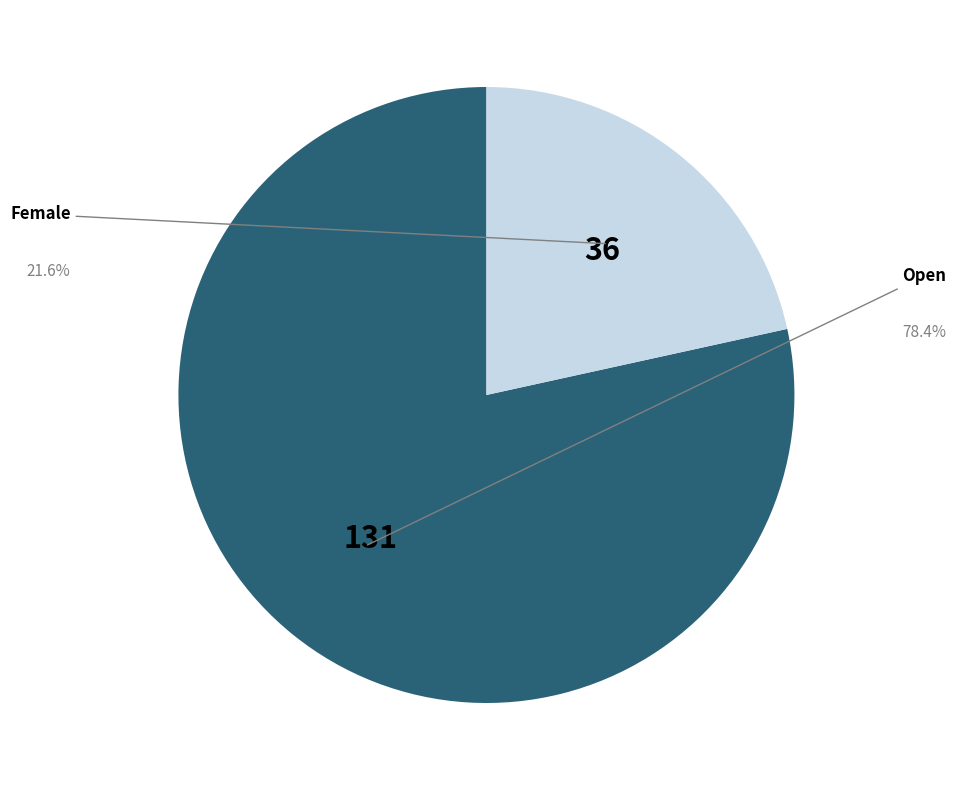

To the nearest percent, what is the difference between the Open and Female slice percentages?

57%